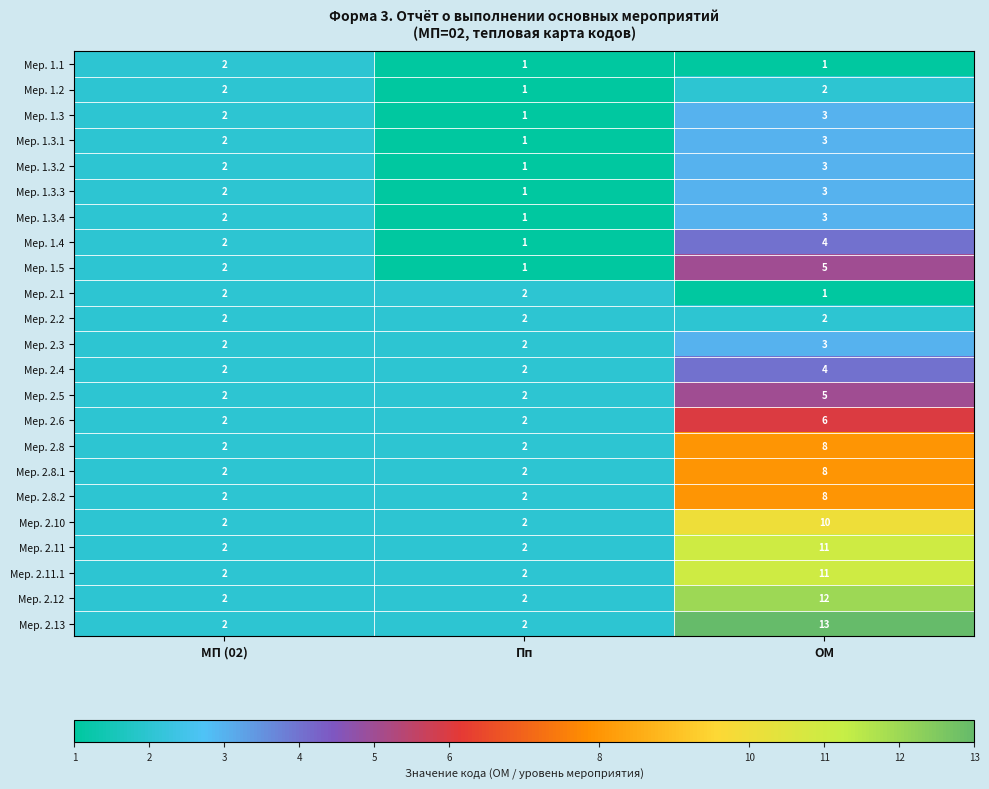

Which series has the largest range (max minus min)?

Мер. 2.13